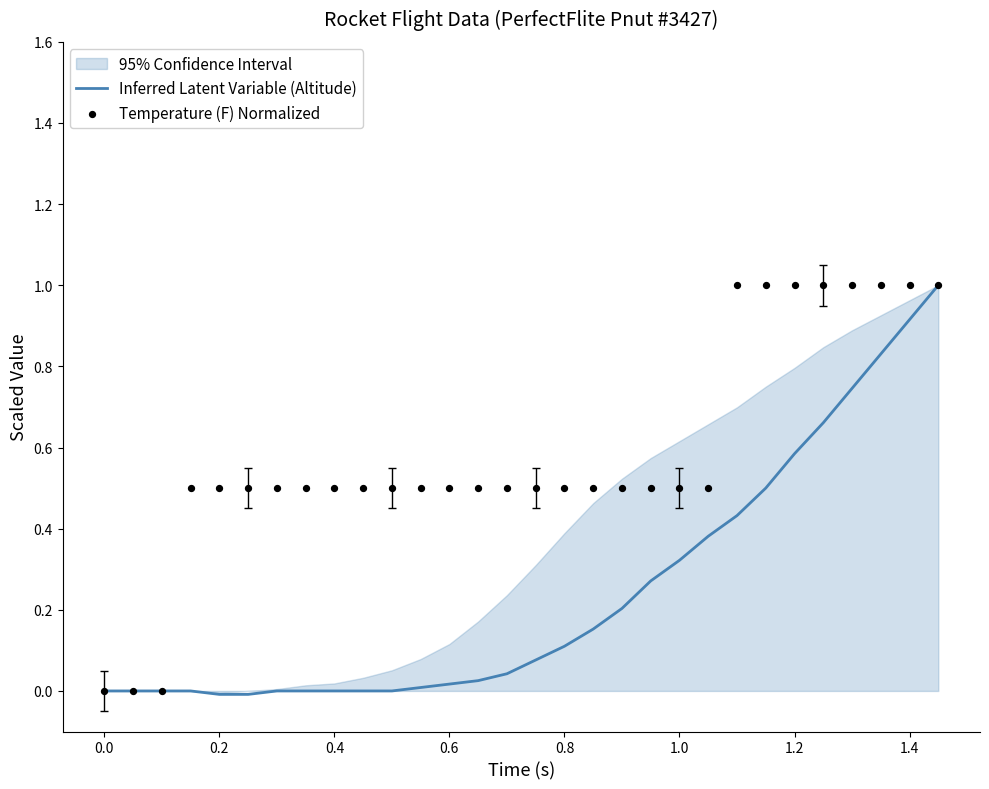

At how many categories does at least one series exceed 0?

27